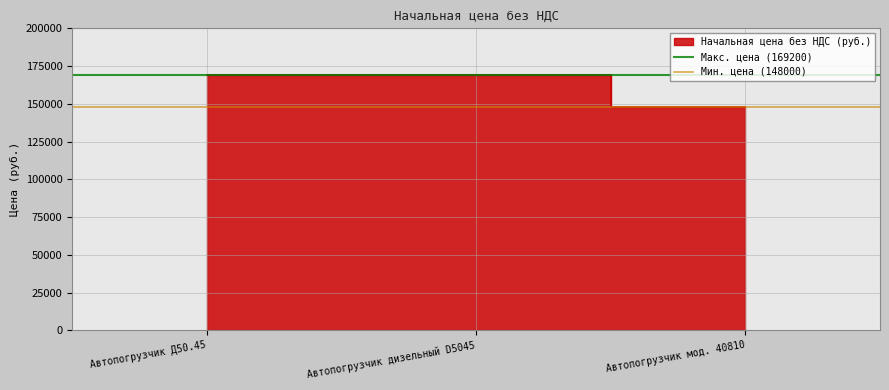

What is the greatest value displayed?

169200